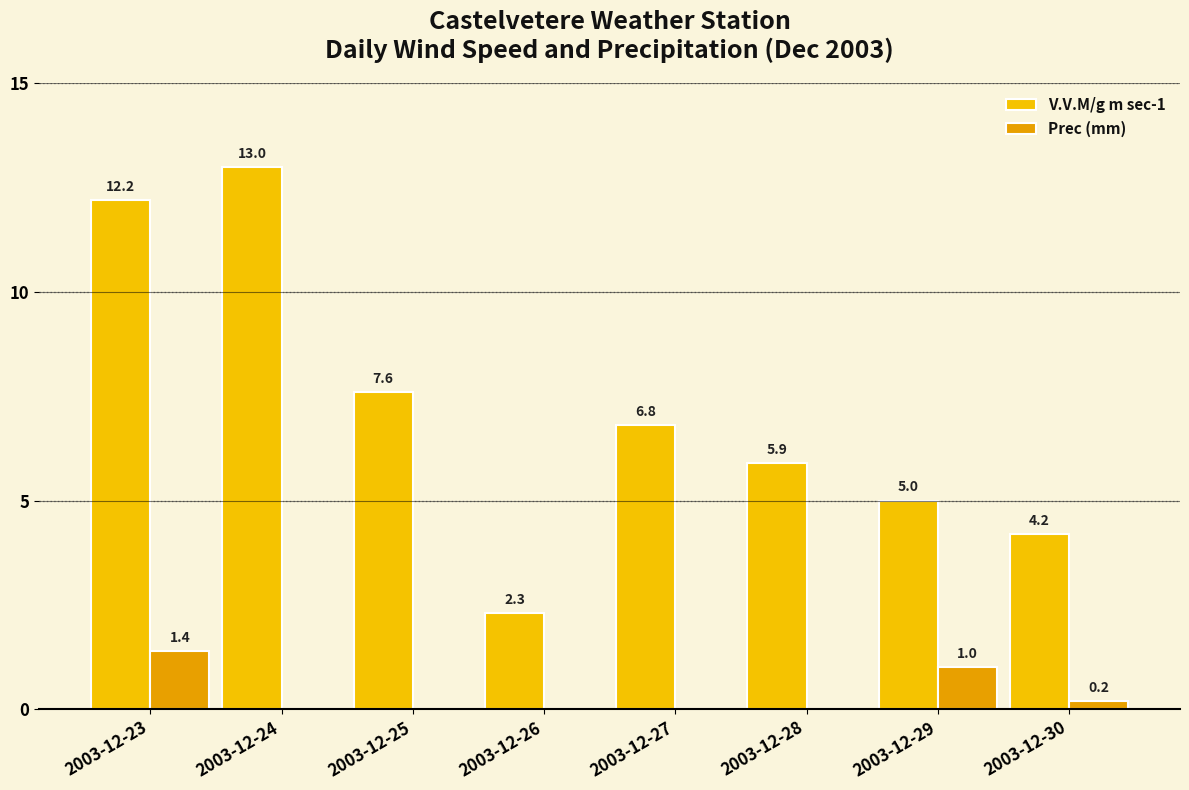

How many values in the V.V.M/g m sec-1 series exceed 6?

4